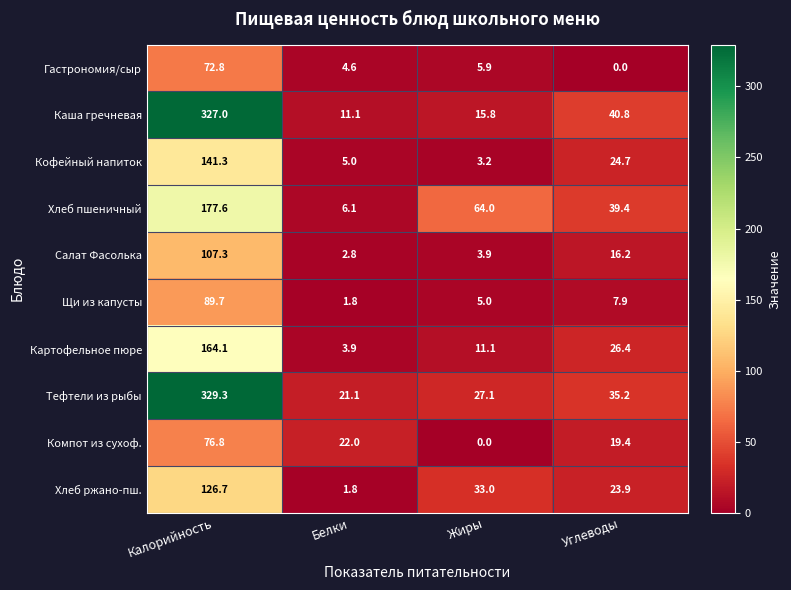

Which series has the widest spread of values?

Каша гречневая